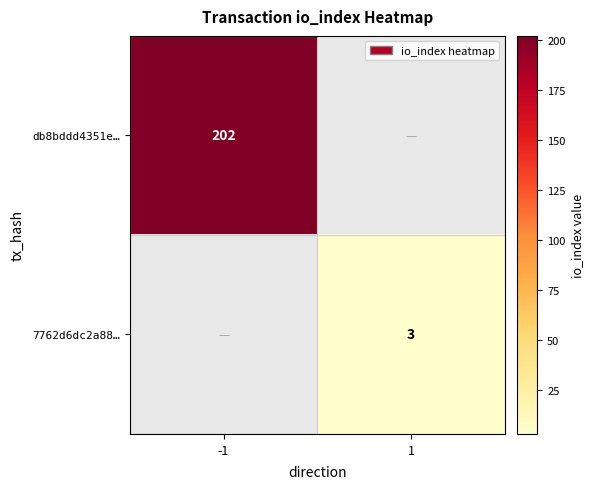

The value of 7762d6dc2a88… at 1 is 3. True or false?

True